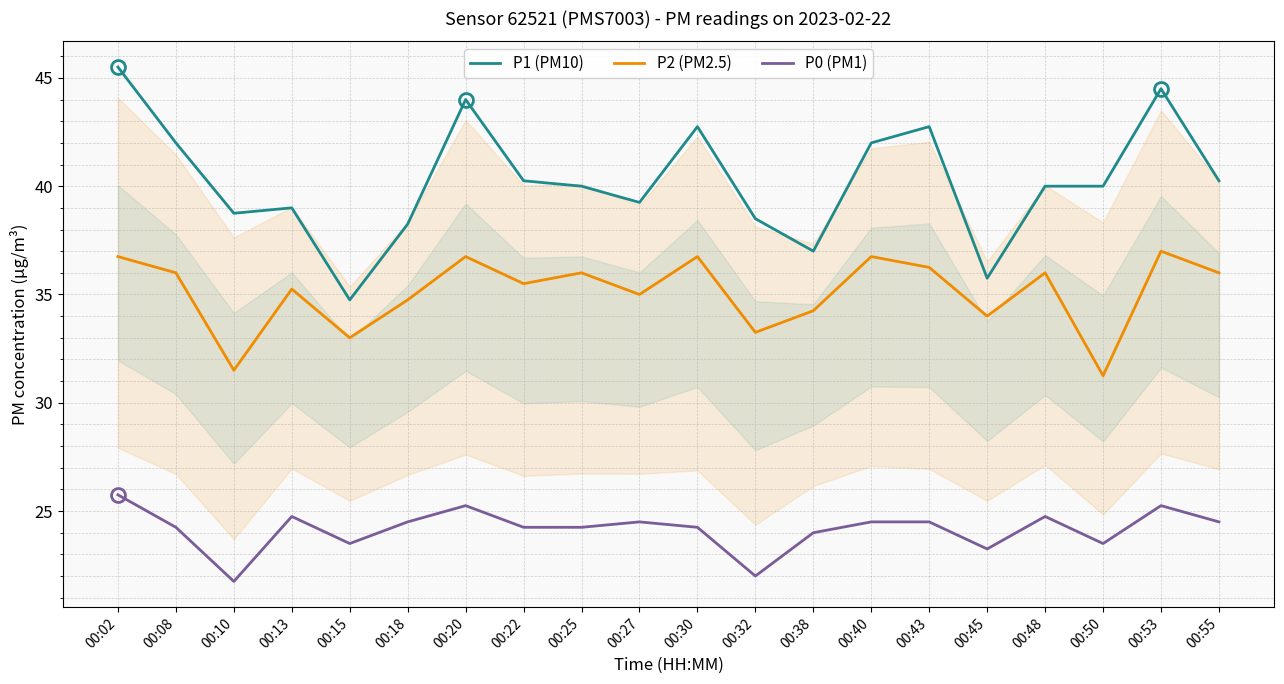

Reading right to left, extract all data points from this chart.

P1 (PM10): 00:55=40.2	00:53=44.5	00:50=40.0	00:48=40.0	00:45=35.8	00:43=42.8	00:40=42.0	00:38=37.0	00:32=38.5	00:30=42.8	00:27=39.2	00:25=40.0	00:22=40.2	00:20=44.0	00:18=38.2	00:15=34.8	00:13=39.0	00:10=38.8	00:08=42.0	00:02=45.5
P2 (PM2.5): 00:55=36.0	00:53=37.0	00:50=31.2	00:48=36.0	00:45=34.0	00:43=36.2	00:40=36.8	00:38=34.2	00:32=33.2	00:30=36.8	00:27=35.0	00:25=36.0	00:22=35.5	00:20=36.8	00:18=34.8	00:15=33.0	00:13=35.2	00:10=31.5	00:08=36.0	00:02=36.8
P0 (PM1): 00:55=24.5	00:53=25.2	00:50=23.5	00:48=24.8	00:45=23.2	00:43=24.5	00:40=24.5	00:38=24.0	00:32=22.0	00:30=24.2	00:27=24.5	00:25=24.2	00:22=24.2	00:20=25.2	00:18=24.5	00:15=23.5	00:13=24.8	00:10=21.8	00:08=24.2	00:02=25.8